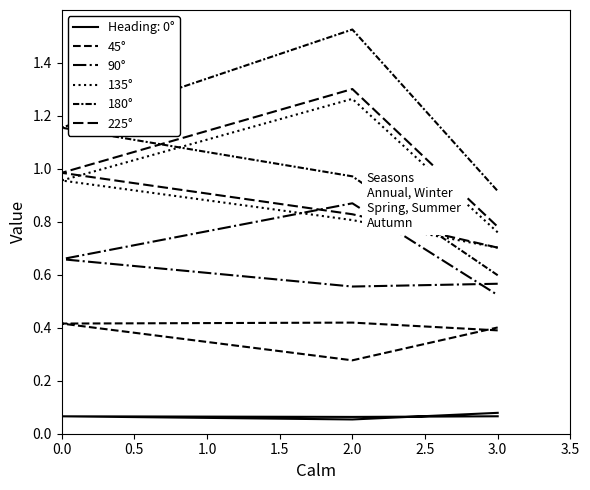

What position from the left is 0.5?

2